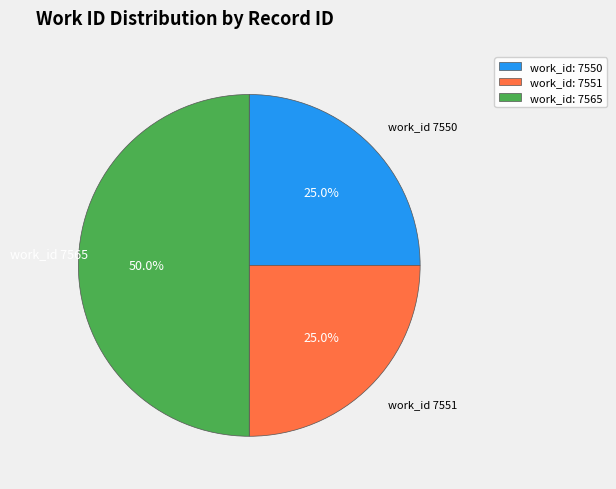

Which category has the biggest portion of the pie?

work_id: 7565